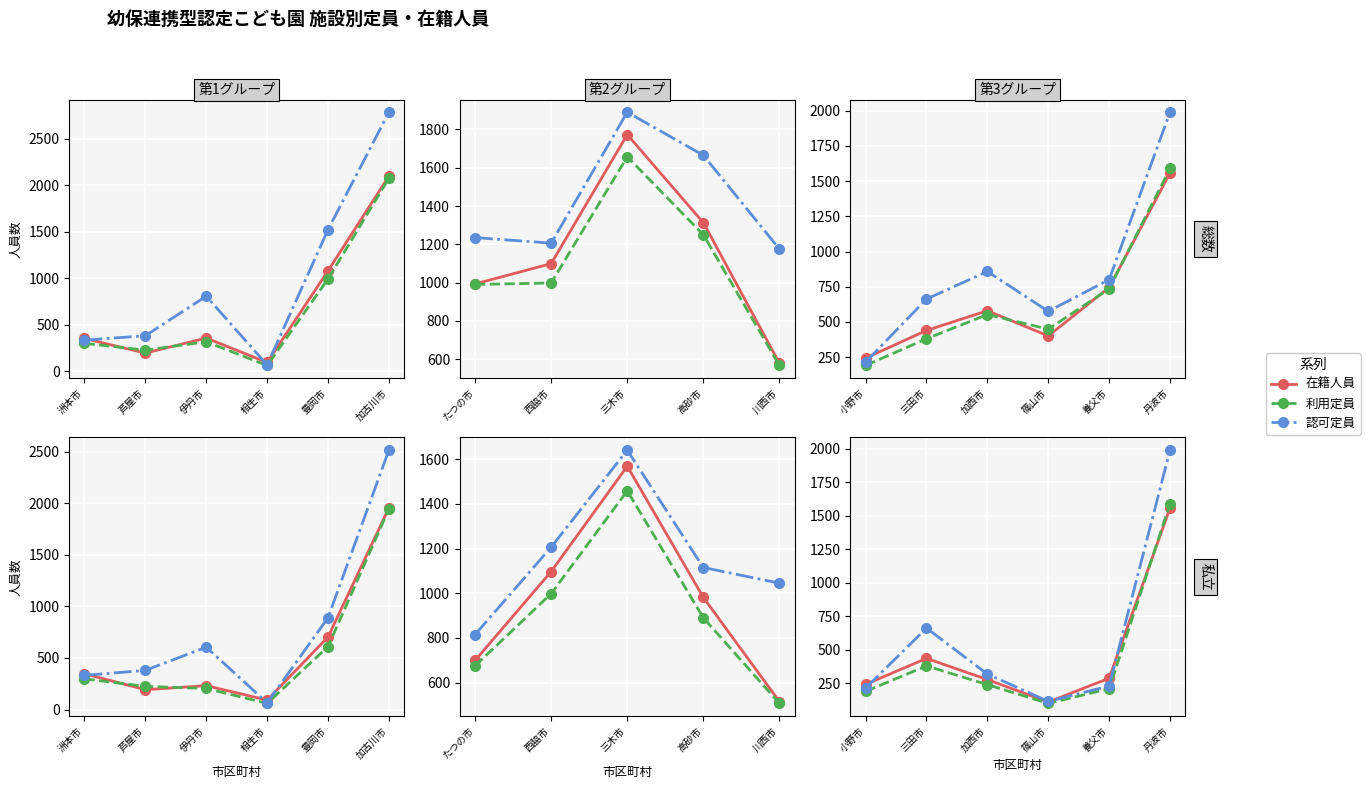

What is the value of the 在籍人員 point at the 5th from the left?

288